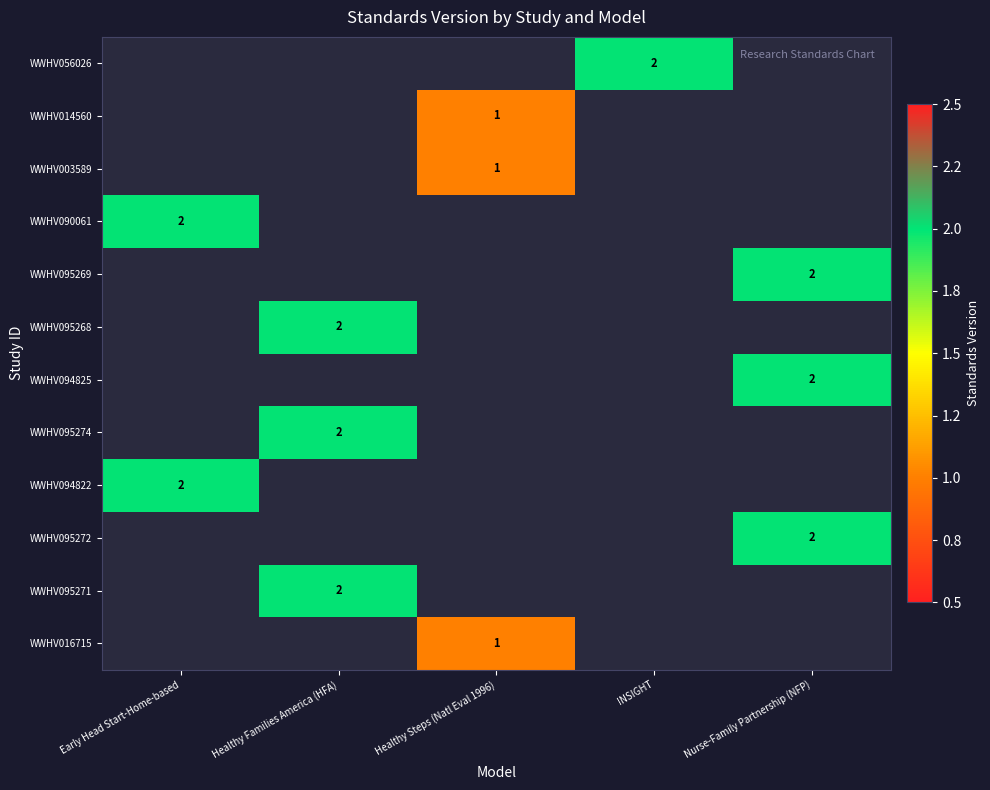

How many data points does each series have?

5